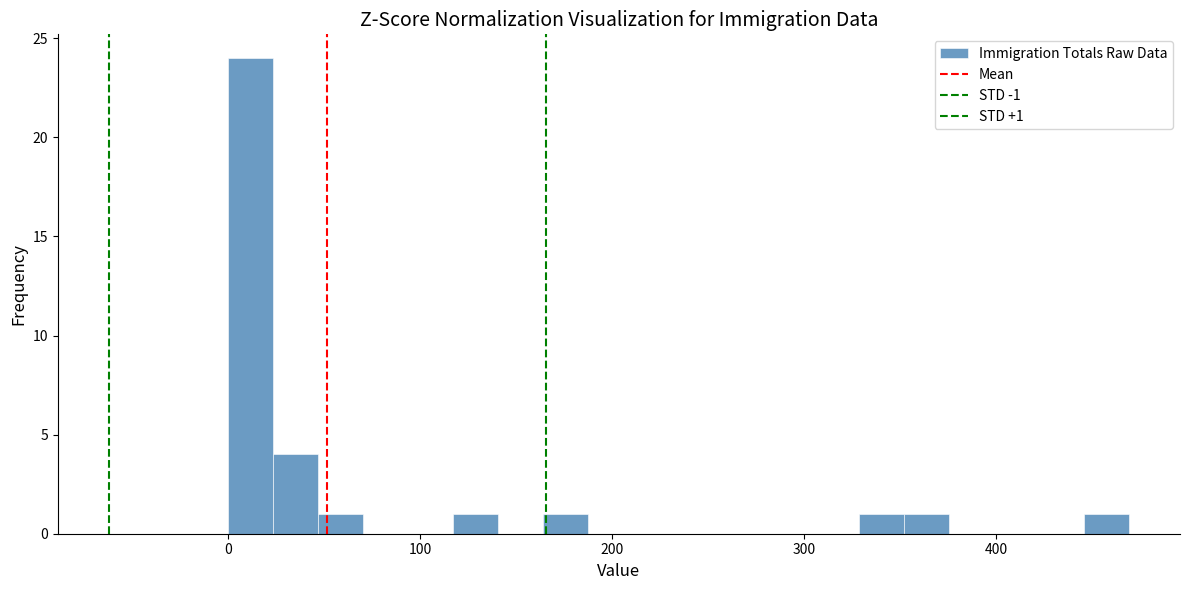

Around what value on the x-axis is the tallest bar? Give the approximate position of its centre, as read against the axis.

10